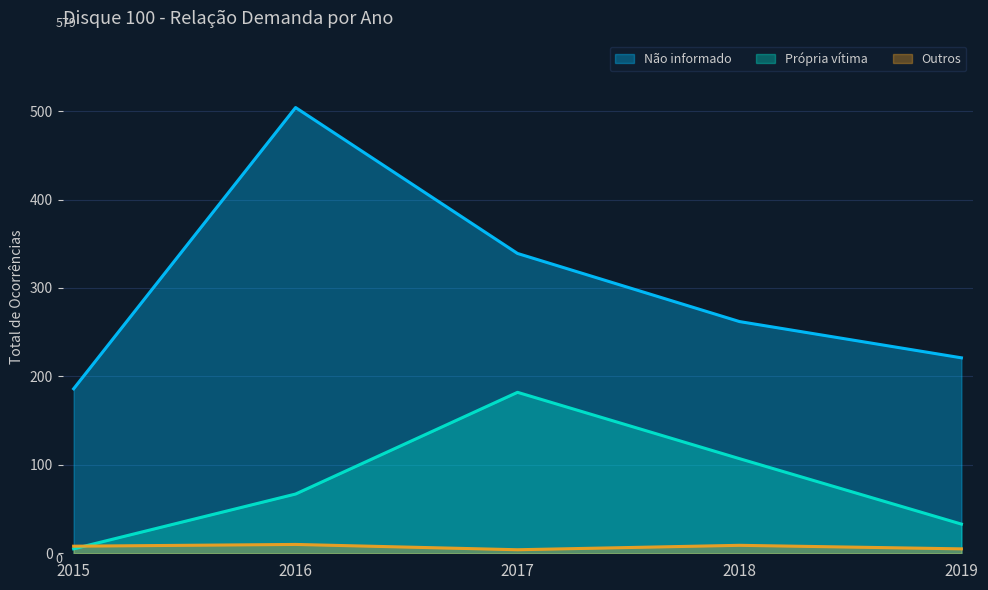

Does the chart display data point markers on the line(s)?

No